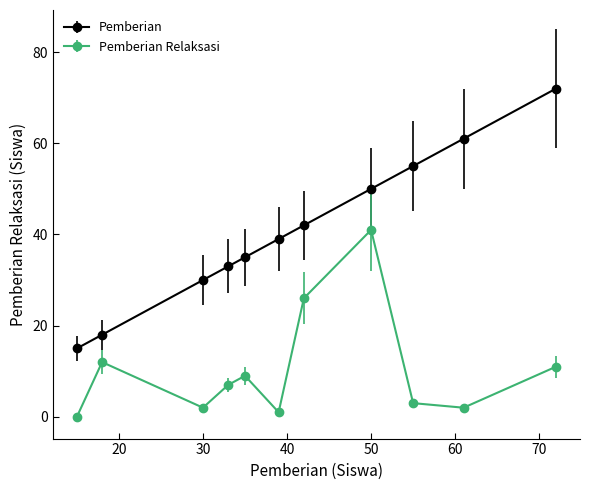

Which series has the widest spread of values?

Pemberian